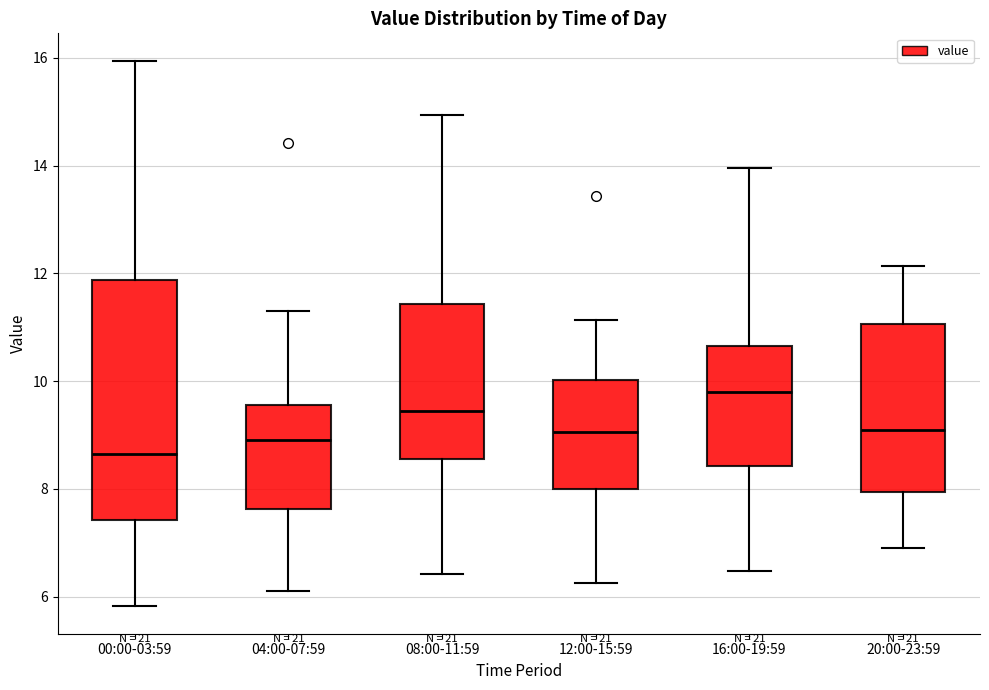

Which box's median line is the lowest?

00:00-03:59